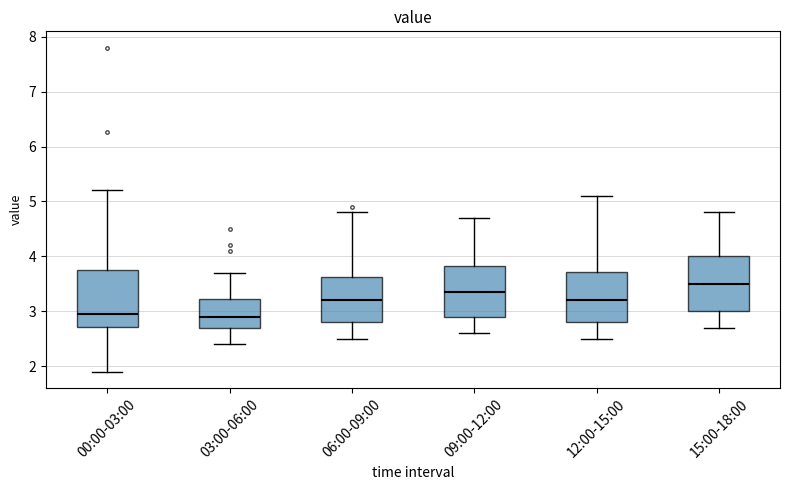

Reading left to right, transcribe this box plot: for each box, give where its median line is, the range the box spans, and where its two whiskers end, as read against the y-axis. The values are not printed on the chart, so give them approximately, as read against the axis.

00:00-03:00: median 3.0, box 2.7 to 3.8, whiskers 1.9 to 5.2
03:00-06:00: median 2.9, box 2.7 to 3.2, whiskers 2.4 to 3.7
06:00-09:00: median 3.2, box 2.8 to 3.6, whiskers 2.5 to 4.8
09:00-12:00: median 3.4, box 2.9 to 3.8, whiskers 2.6 to 4.7
12:00-15:00: median 3.2, box 2.8 to 3.7, whiskers 2.5 to 5.1
15:00-18:00: median 3.5, box 3.0 to 4.0, whiskers 2.7 to 4.8